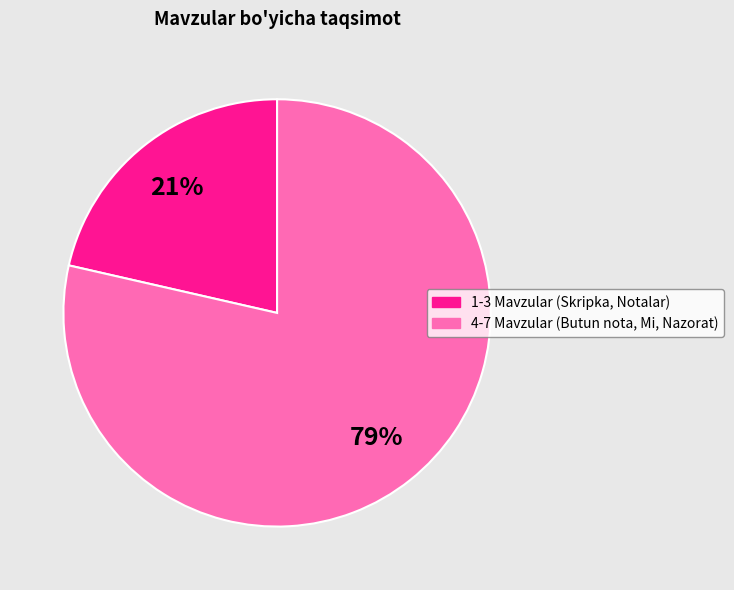

To the nearest percent, what is the average slice percentage?

50%